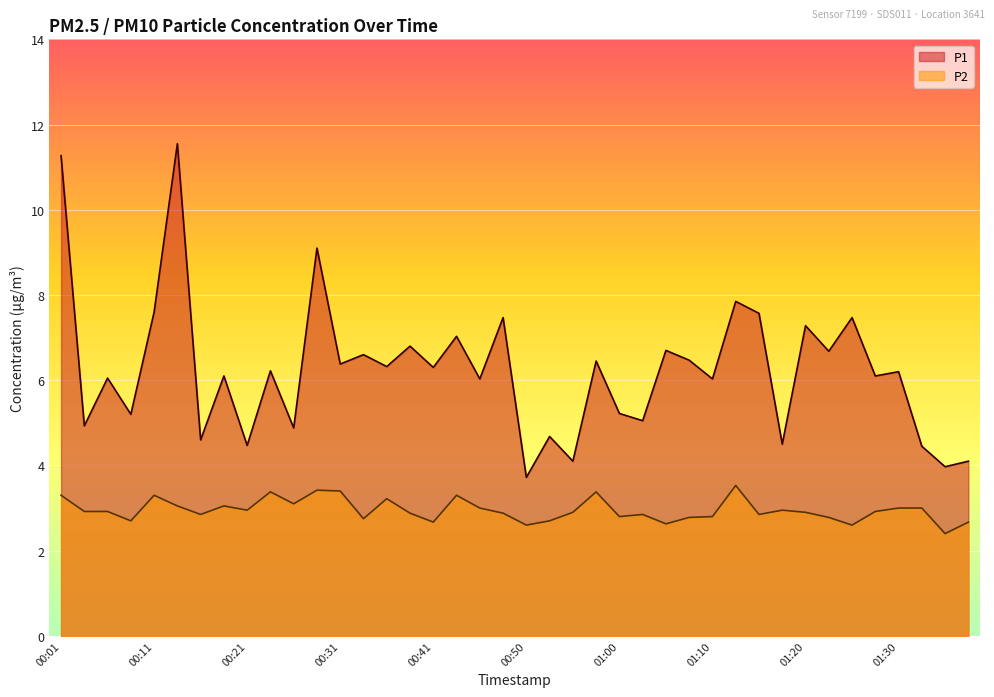

True or false: P1 and P2 cross at least once.

False